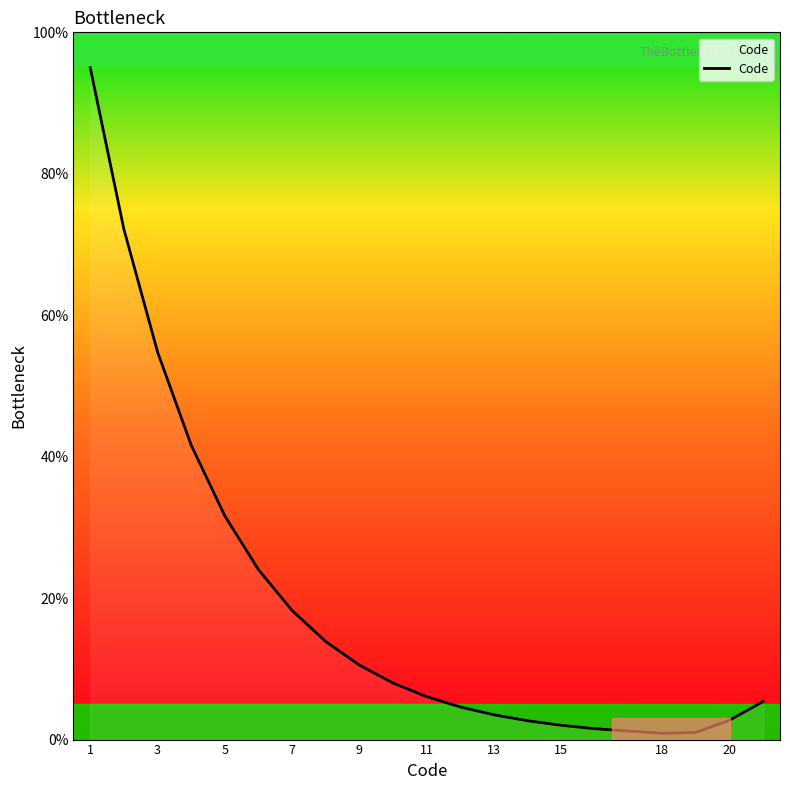

What is the difference between the maximum and minimum values?

94.1